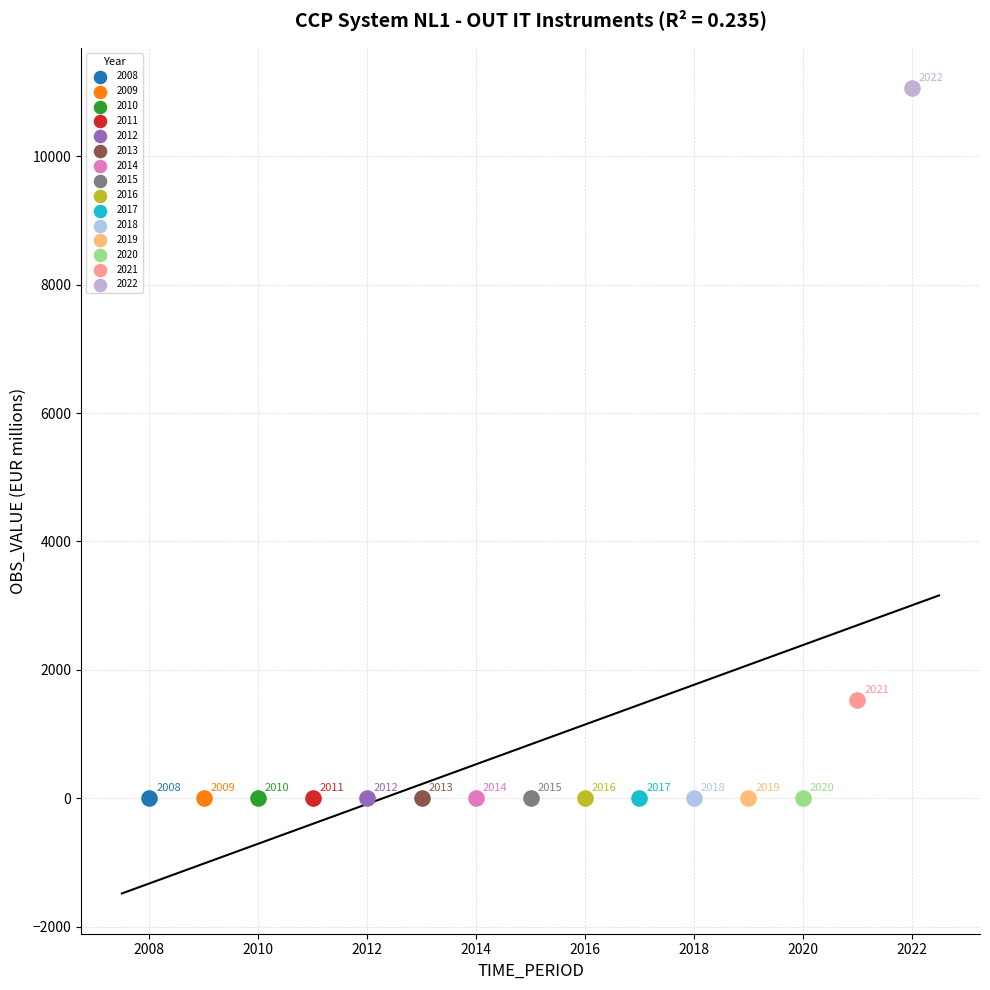

Which series contains the highest Y value?

2022